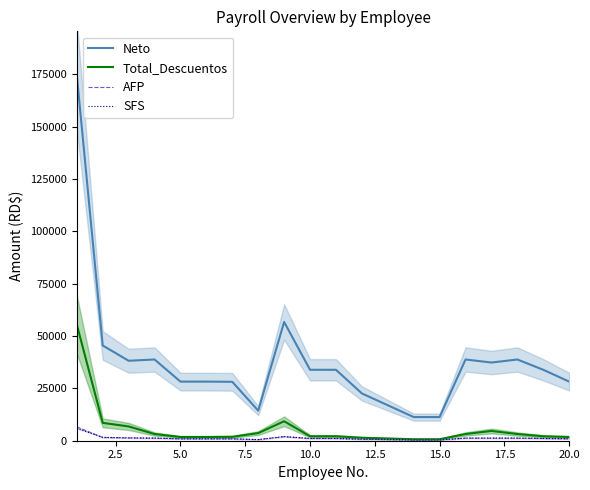

True or false: Total_Descuentos and Neto cross at least once.

False